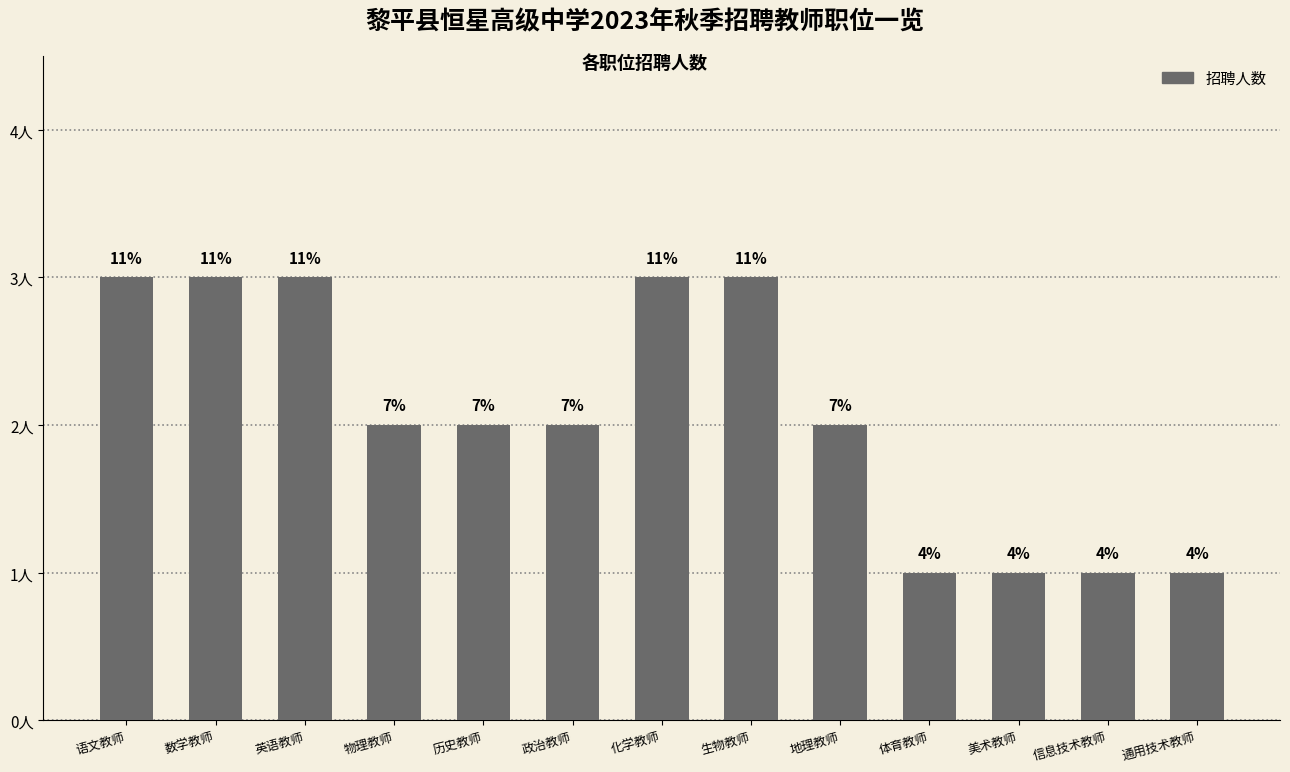

Are the bars horizontal?

No